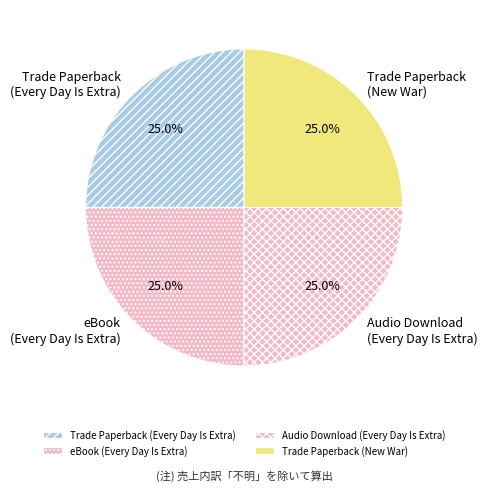

Does Trade Paperback (Every Day Is Extra) represent more than half of the total?

No